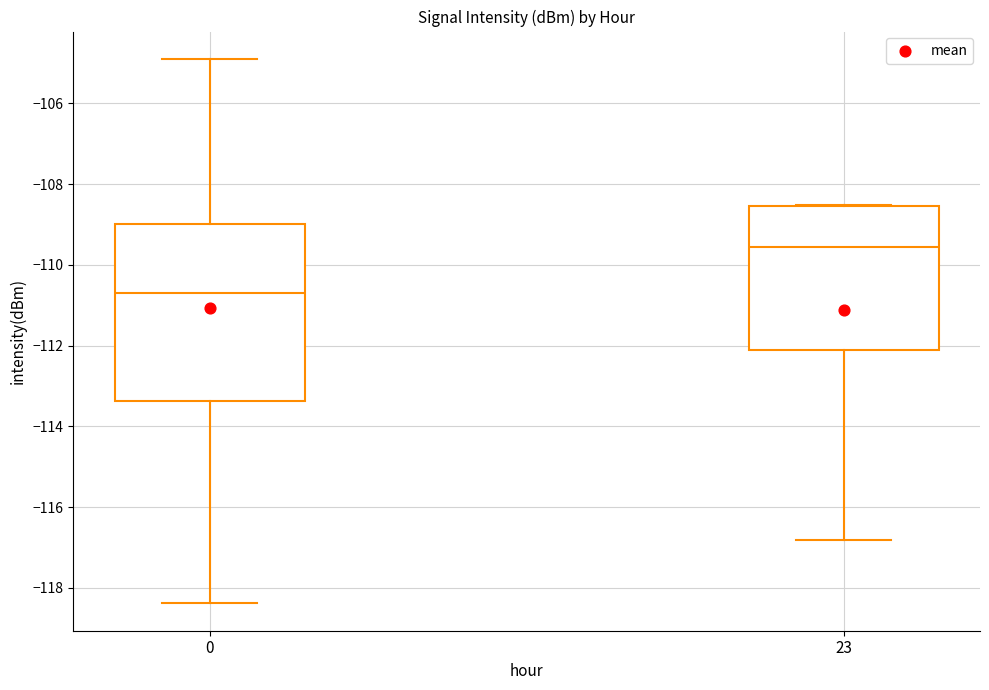

Where does the median line of the box at x = 23 sit on the y-axis? The values are not printed on the chart, so give them approximately, as read against the axis.

-109.6